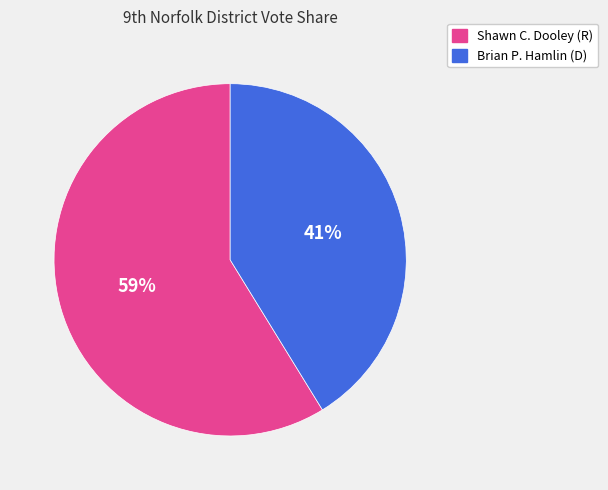

Does any single category account for the majority?

Yes